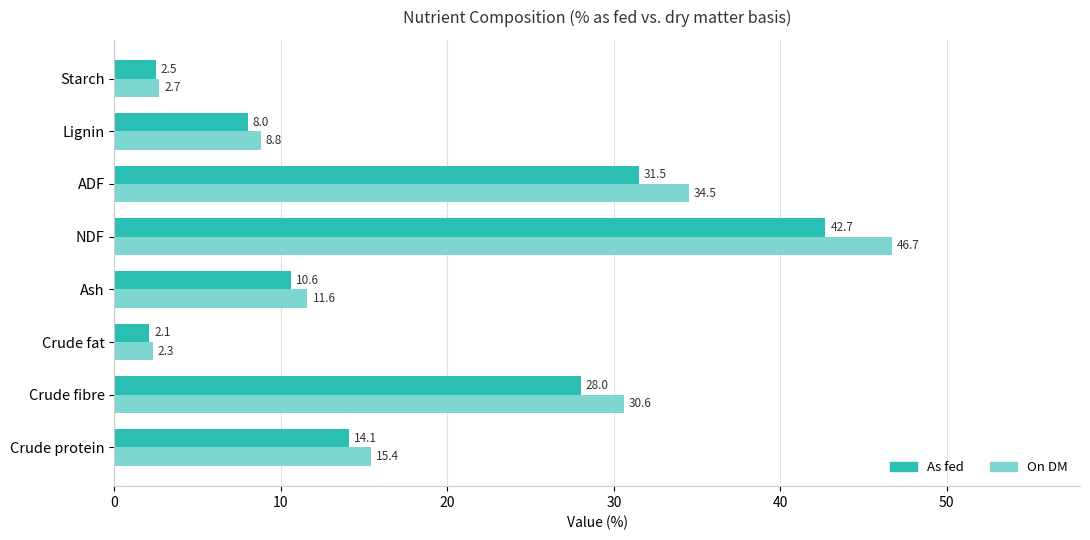

What is the lowest value of the On DM series?

2.3